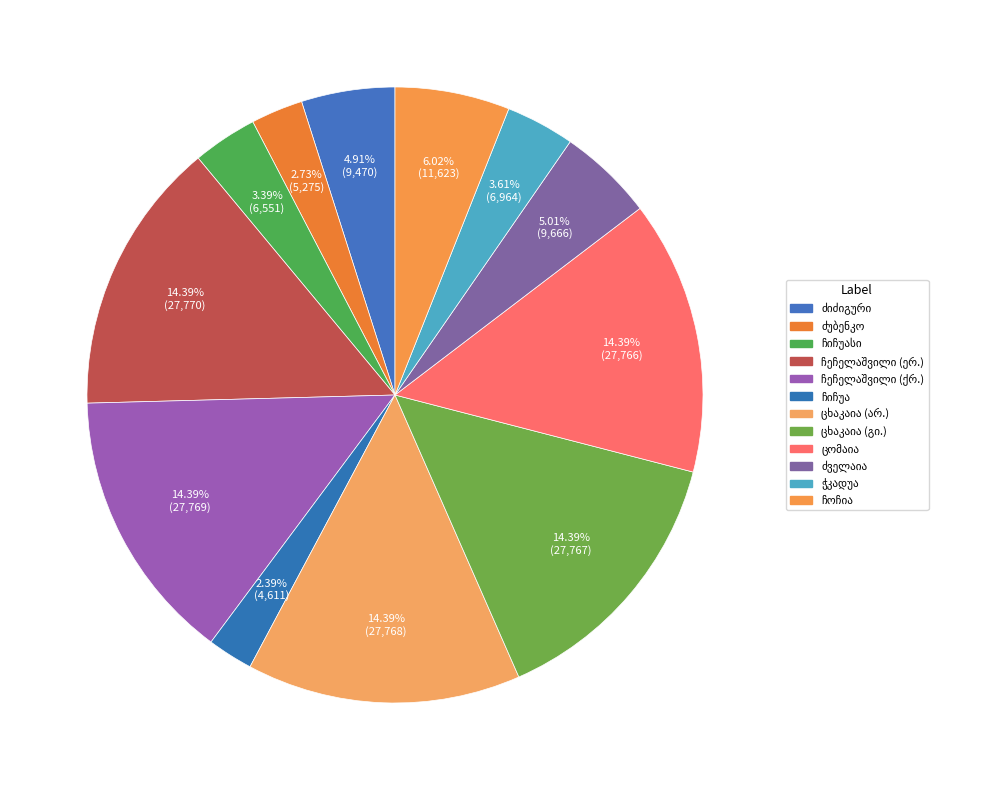

What percentage is the ივლიტა ნესტორის ასული ჩიჩუასი slice, to the nearest percent?

3%